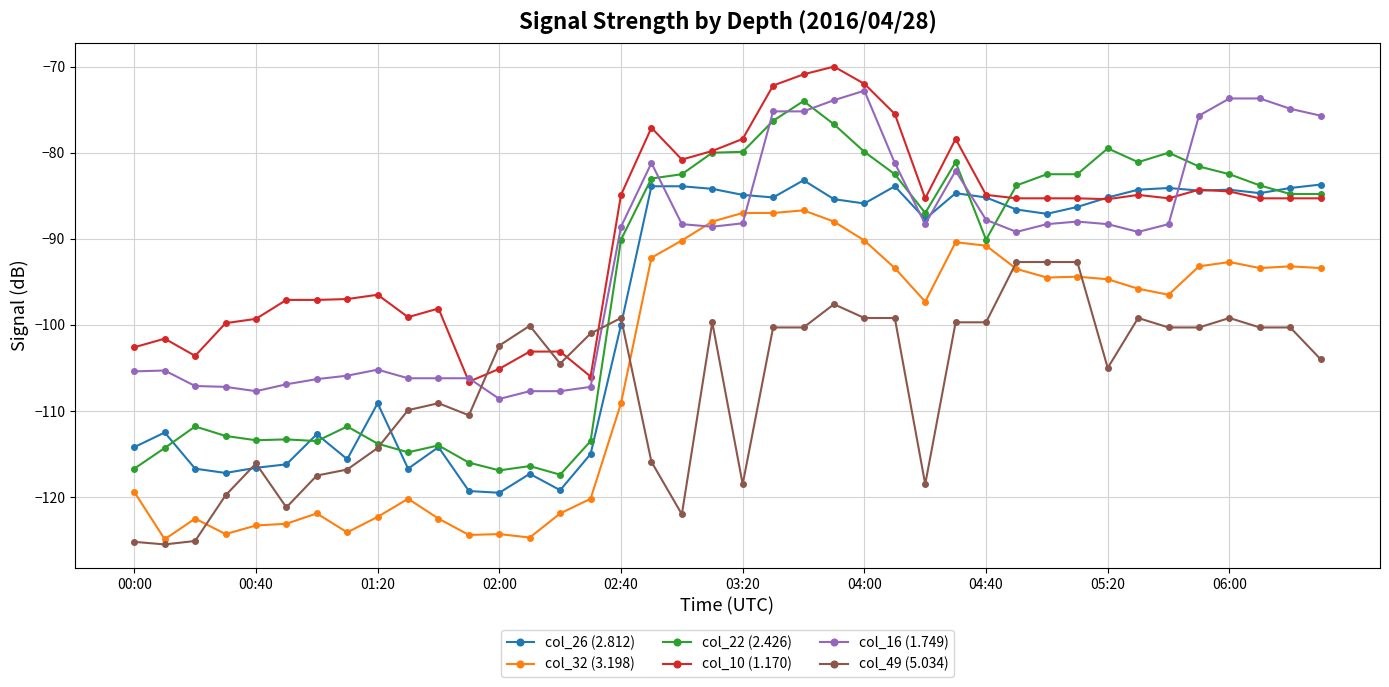

List the series in order of their peak value, highest first.

col_10 (1.170), col_16 (1.749), col_22 (2.426), col_26 (2.812), col_32 (3.198), col_49 (5.034)